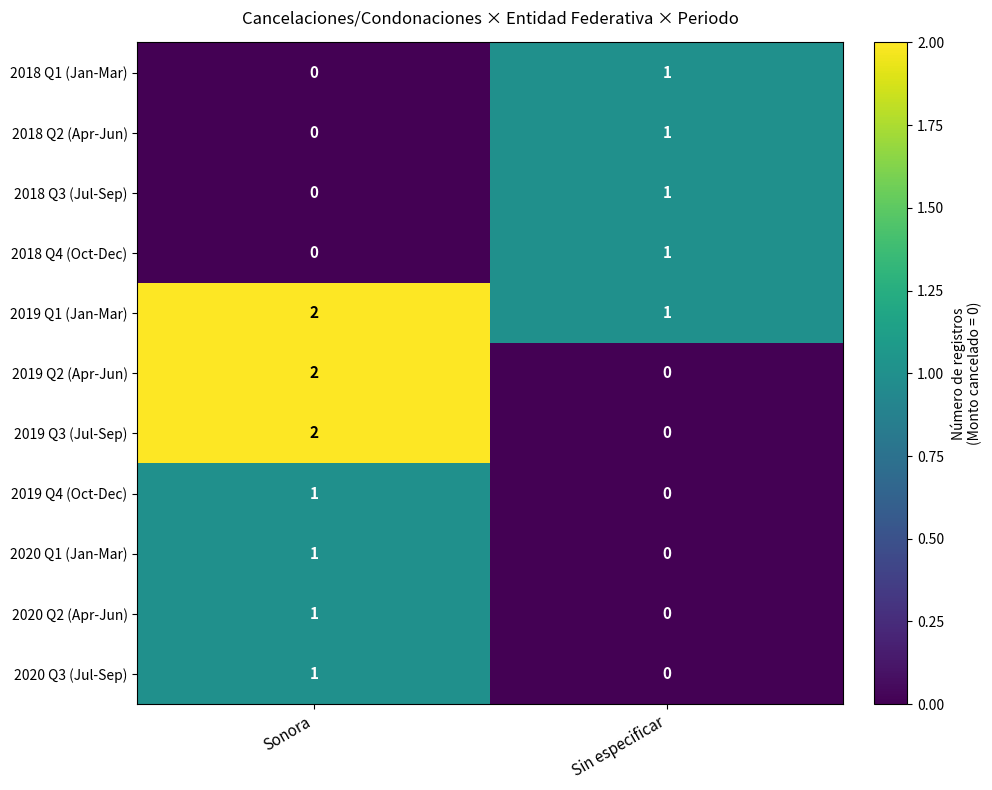

Which category has the highest value across all series?

Sonora